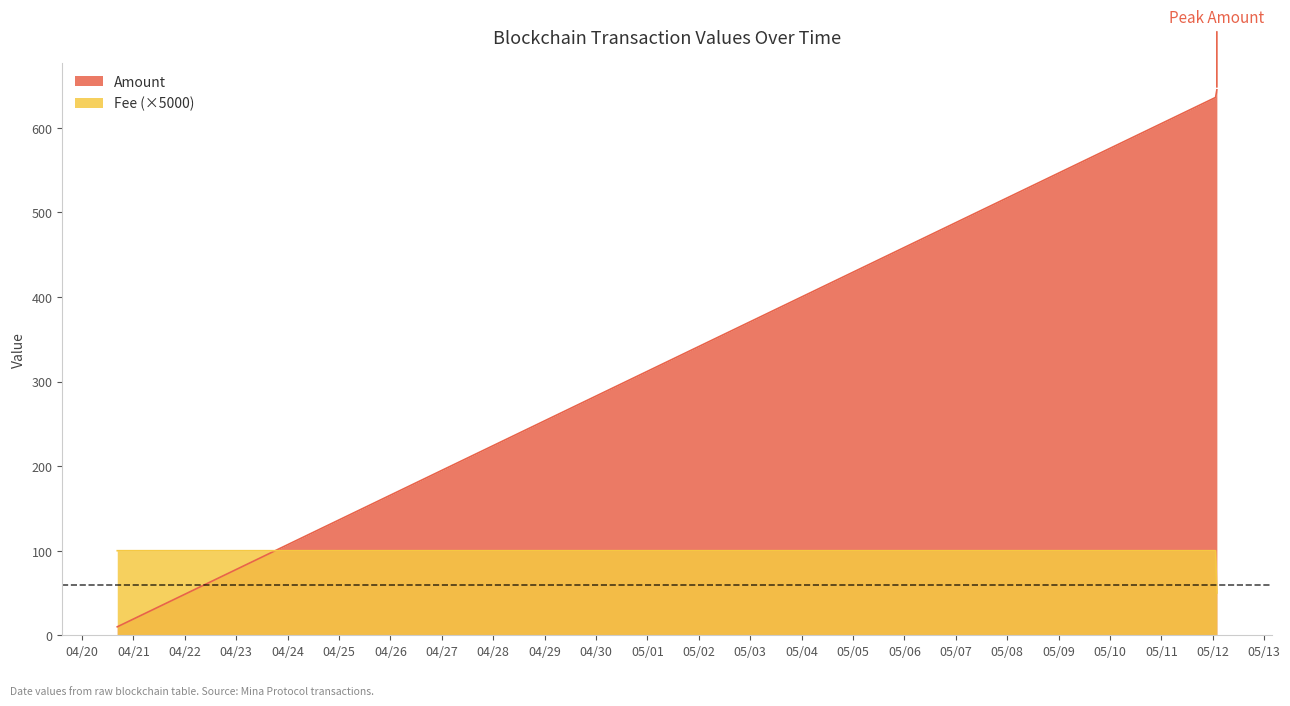

Reading right to left, transcribe all the data shown in this chart.

Amount: 2022-04-20 16:27:00=50.0	2022-05-12 01:15:00=100.0	2022-05-12 01:51:00=100.0
Fee: 2022-04-20 16:27:00=644.9	2022-05-12 01:15:00=635.9	2022-05-12 01:51:00=10.0